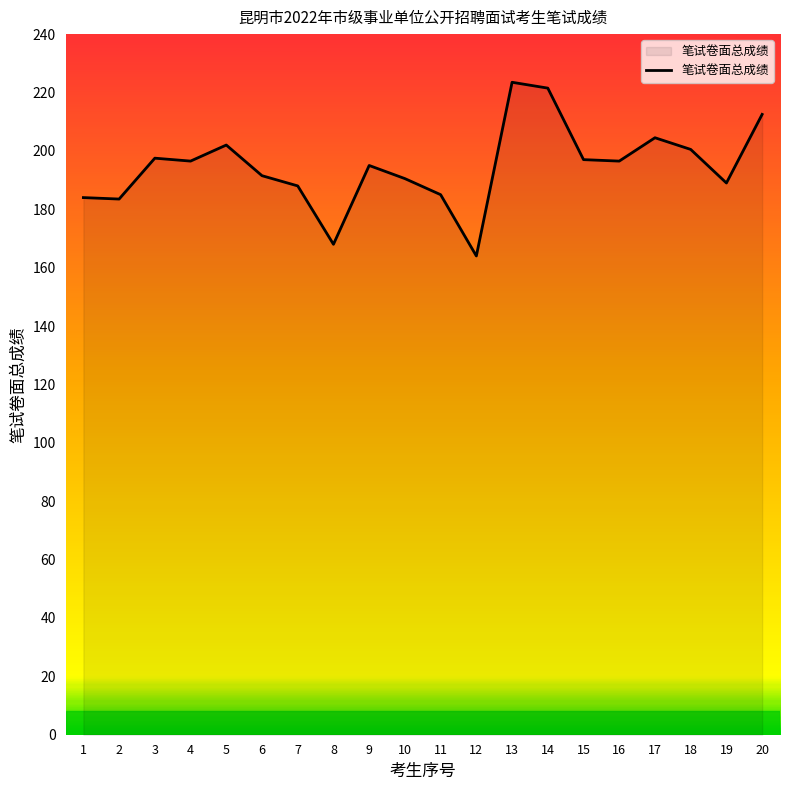

What is the minimum value shown in the chart?

164.0